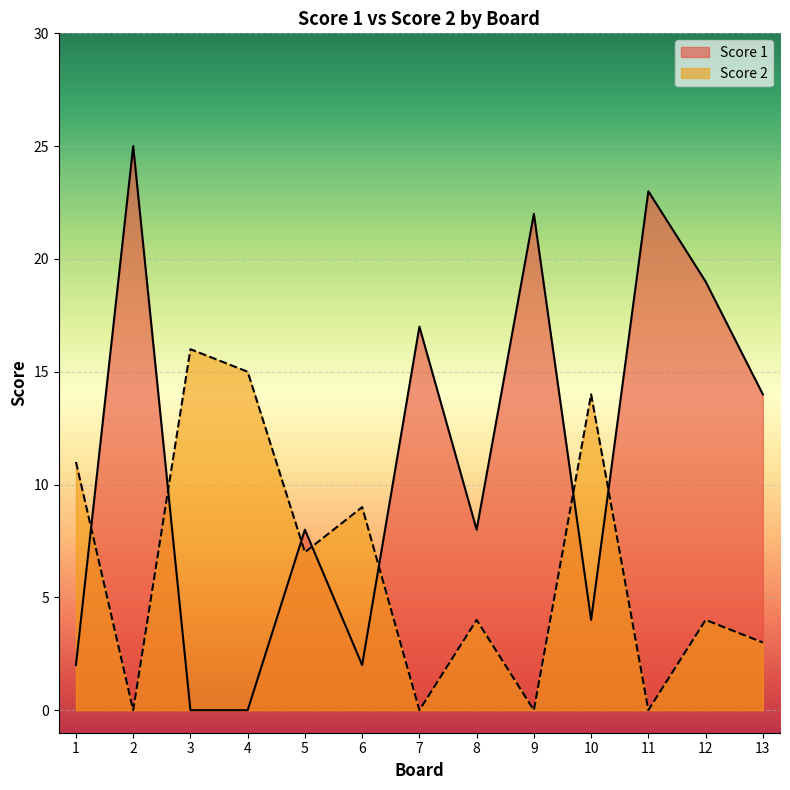

At how many categories does at least one series exceed 0?

13